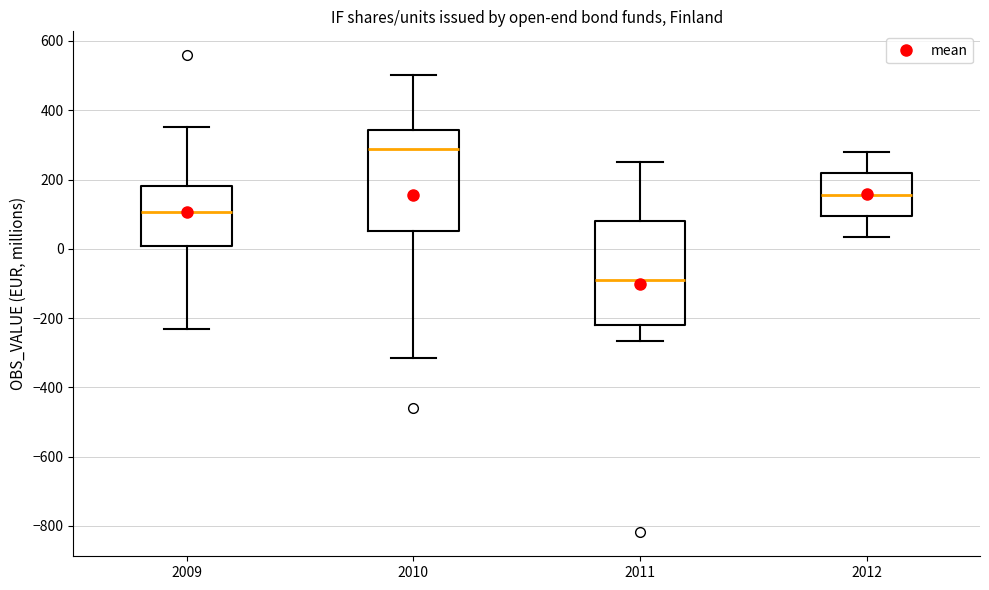

Which box has the highest median line?

2010